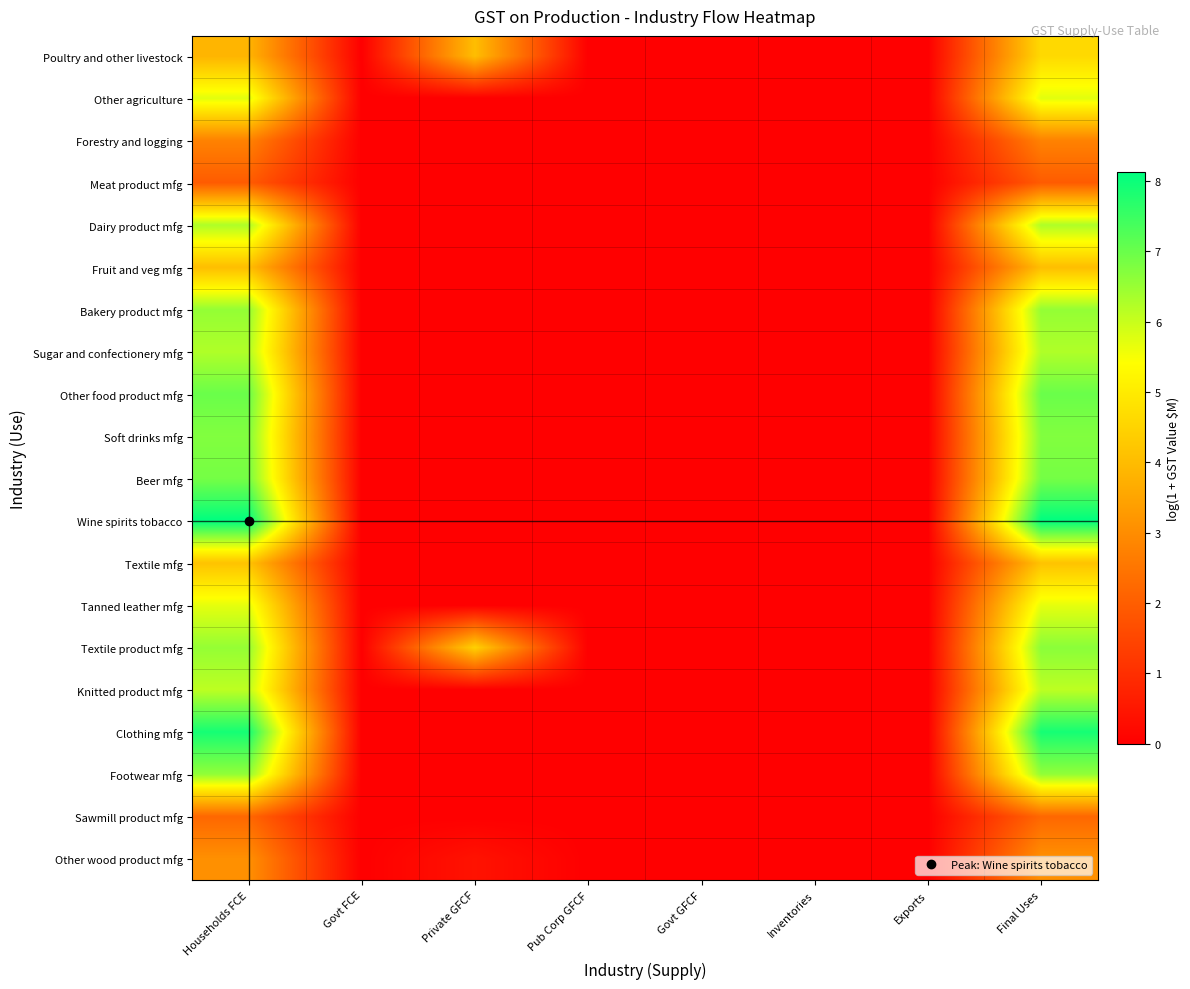

At Final Uses, list the series in order from largest to smallest.

Wine spirits tobacco, Clothing mfg, Other food product mfg, Beer mfg, Soft drinks mfg, Textile product mfg, Footwear mfg, Bakery product mfg, Dairy product mfg, Sugar and confectionery mfg, Knitted product mfg, Other agriculture, Tanned leather mfg, Poultry and other livestock, Textile mfg, Fruit and veg mfg, Other wood product mfg, Forestry and logging, Sawmill product mfg, Meat product mfg